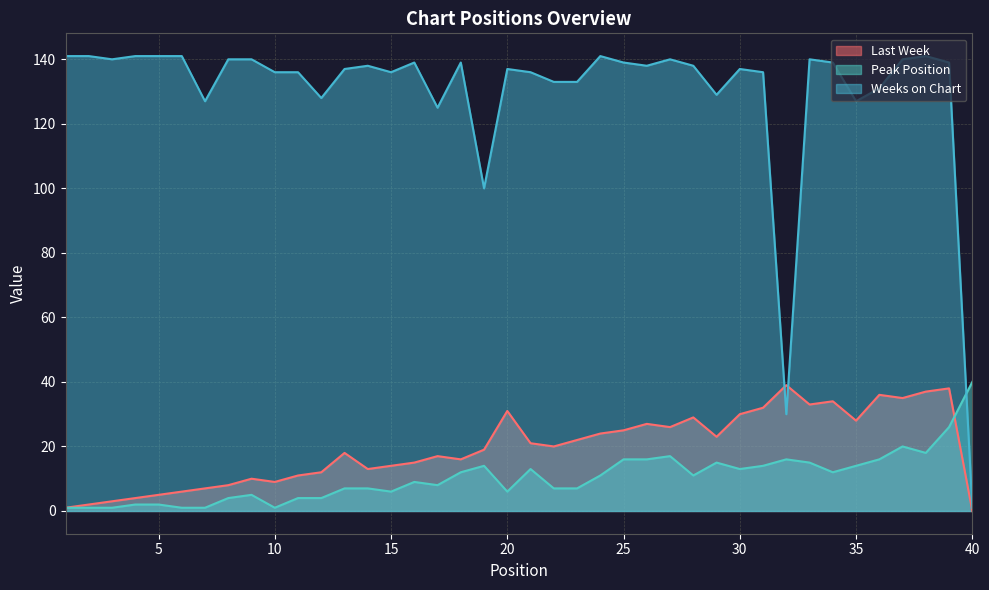

Reading left to right, list all the values displayed in this chart.

Last Week: 1=1	2=2	3=3	4=4	5=5	6=6	7=7	8=8	9=10	10=9	11=11	12=12	13=18	14=13	15=14	16=15	17=17	18=16	19=19	20=31	21=21	22=20	23=22	24=24	25=25	26=27	27=26	28=29	29=23	30=30	31=32	32=39	33=33	34=34	35=28	36=36	37=35	38=37	39=38	40=0
Peak Position: 1=1	2=1	3=1	4=2	5=2	6=1	7=1	8=4	9=5	10=1	11=4	12=4	13=7	14=7	15=6	16=9	17=8	18=12	19=14	20=6	21=13	22=7	23=7	24=11	25=16	26=16	27=17	28=11	29=15	30=13	31=14	32=16	33=15	34=12	35=14	36=16	37=20	38=18	39=26	40=40
Weeks on Chart: 1=141	2=141	3=140	4=141	5=141	6=141	7=127	8=140	9=140	10=136	11=136	12=128	13=137	14=138	15=136	16=139	17=125	18=139	19=100	20=137	21=136	22=133	23=133	24=141	25=139	26=138	27=140	28=138	29=129	30=137	31=136	32=30	33=140	34=139	35=127	36=131	37=140	38=141	39=139	40=1